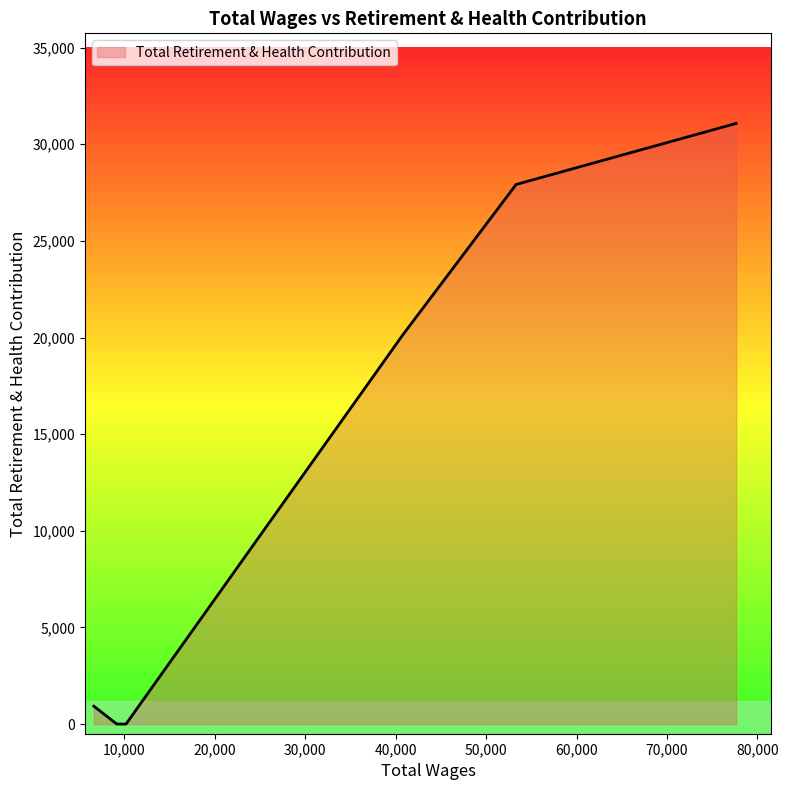

What is the average value?

11440